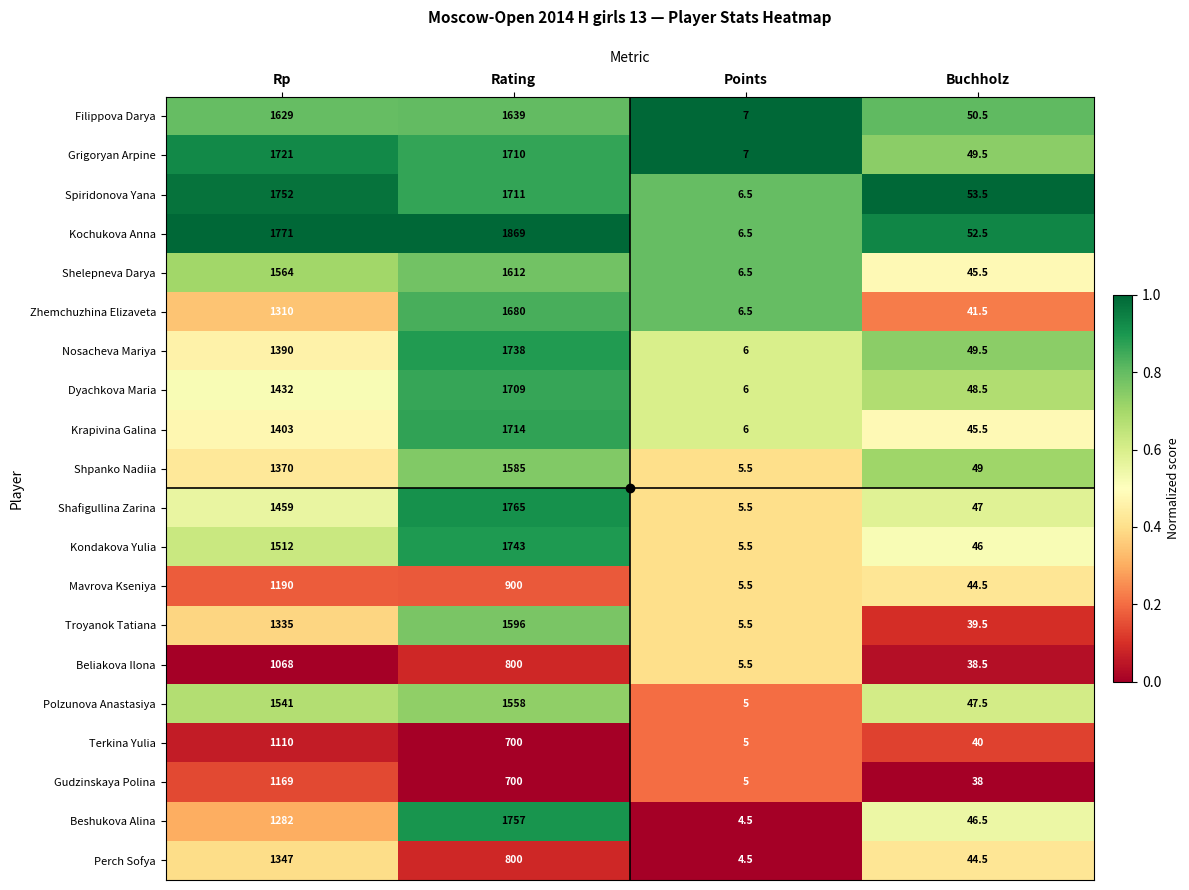

Where is Filippova Darya nearest to the value 823?

Buchholz